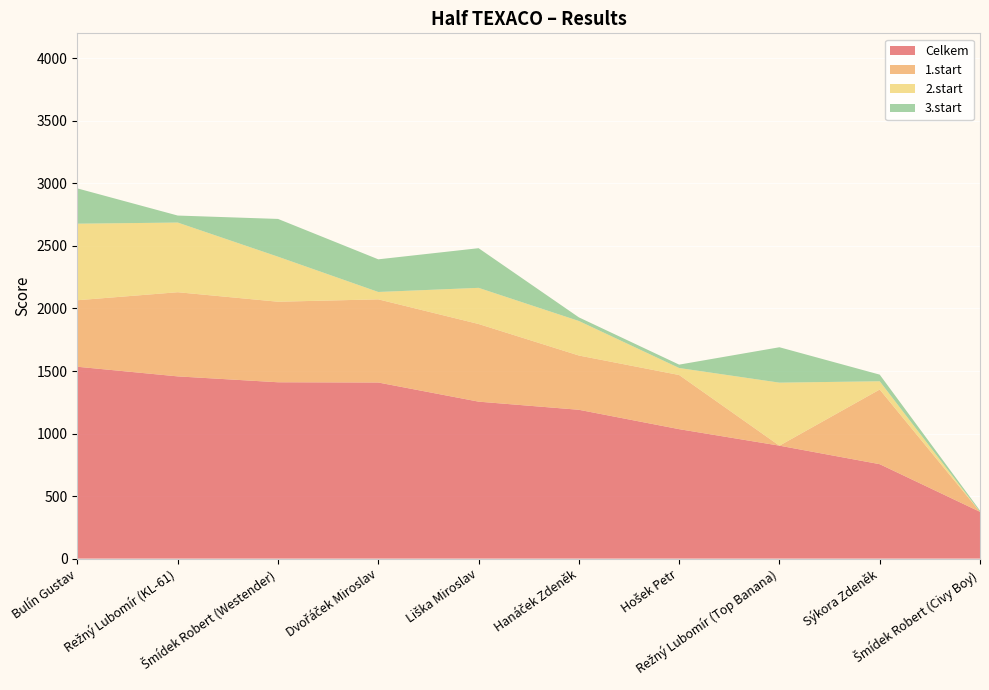

Reading left to right, what are all the values shown in this chart?

Celkem: 1534	1457	1410	1408	1255	1190	1035	903	755	374
1.start: 532	673	644	665	621	434	433	0	597	0
2.start: 612	557	360	59	289	276	56	504	66	0
3.start: 282	56	302	261	317	29	27	283	53	10